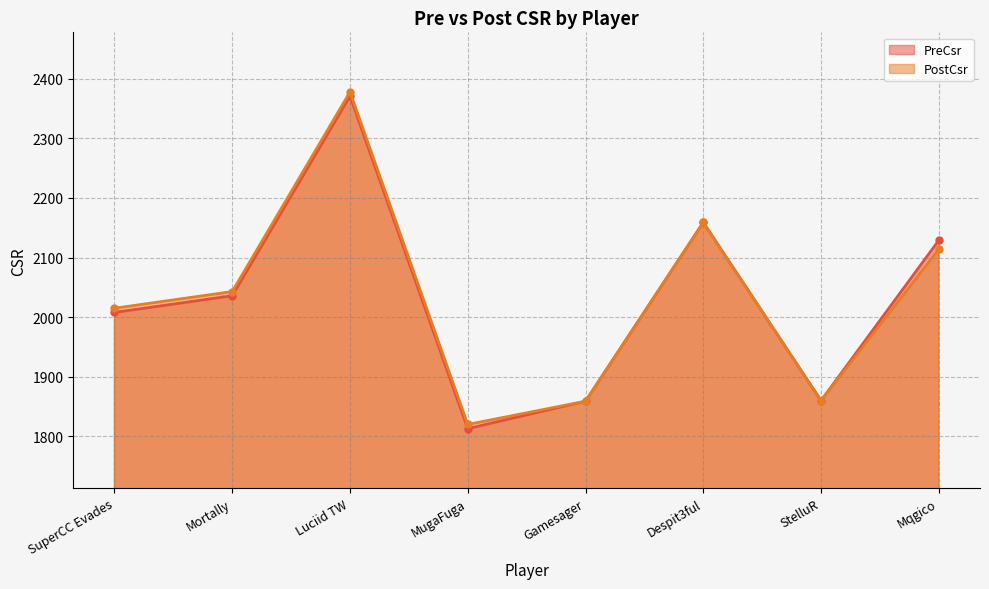

Count the number of categories in the chart.

8